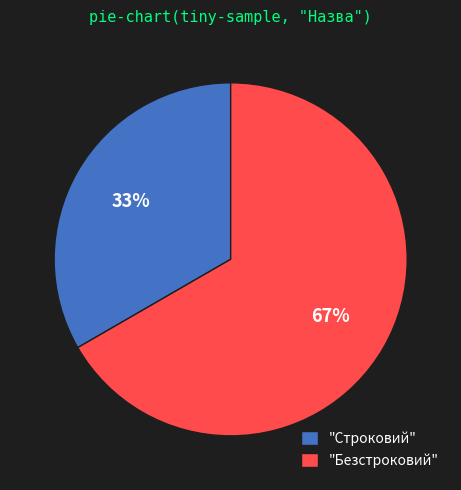

Which has a higher value, "Строковий" or "Безстроковий"?

"Безстроковий"